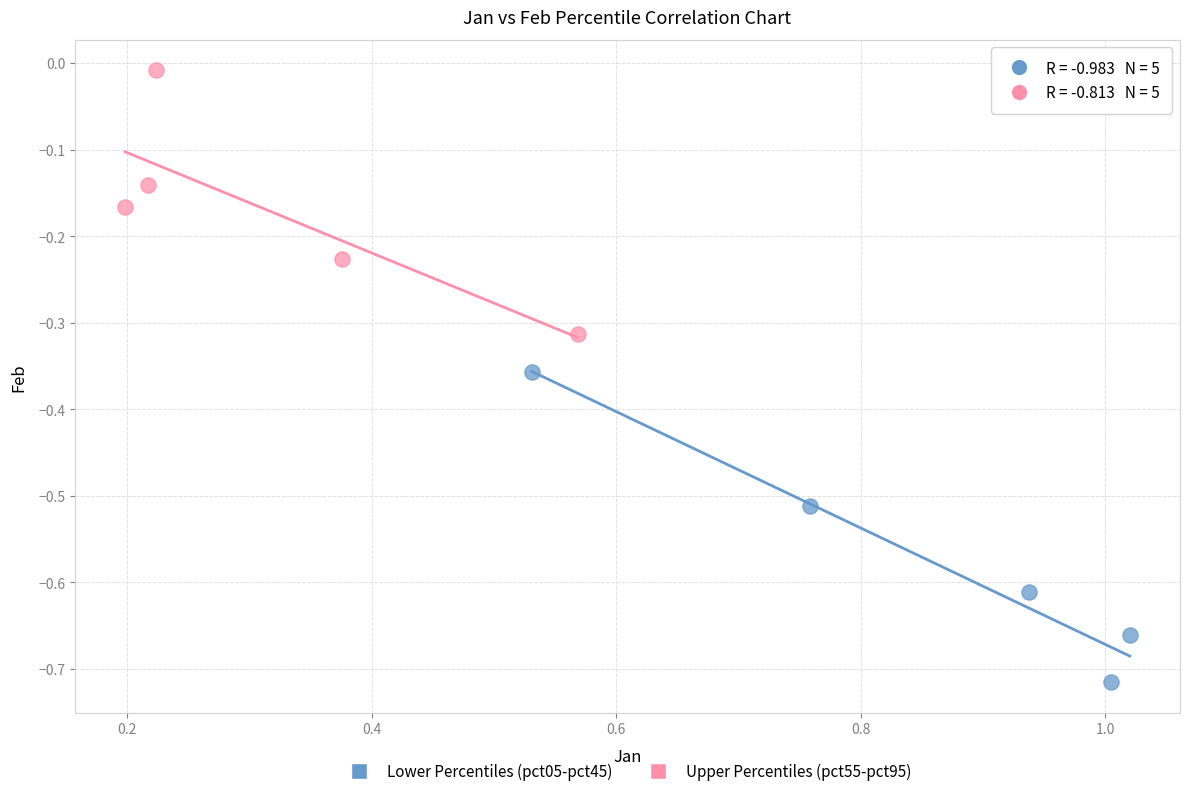

Which series reaches the minimum Y coordinate?

Lower Percentiles (pct05-pct45)